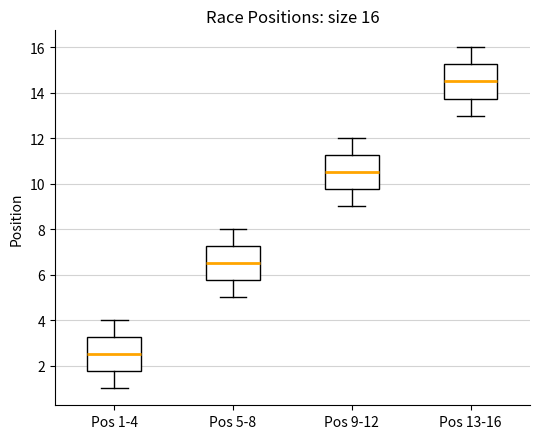

Which box has the highest median line?

Pos 13-16